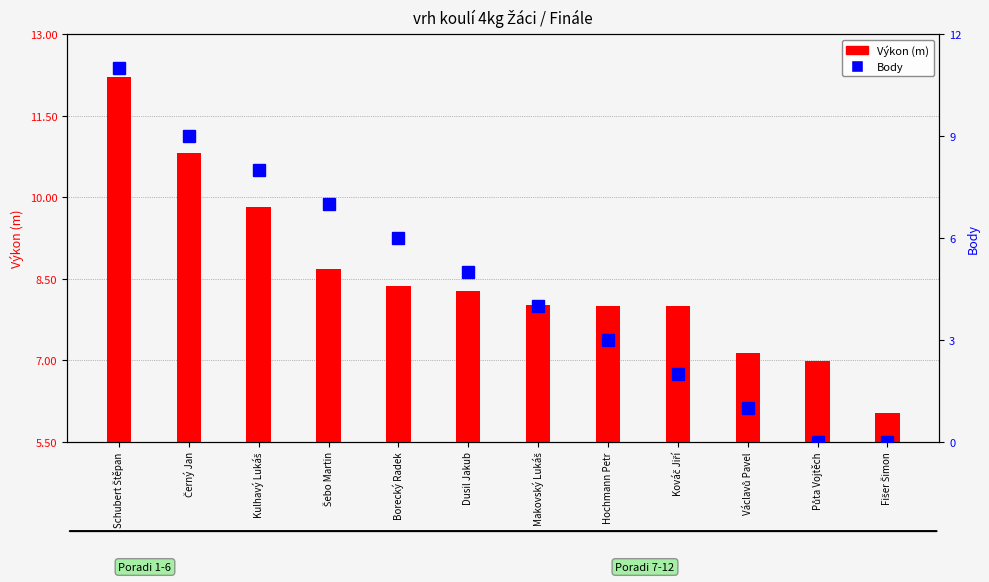

True or false: Výkon (m) has a value of 7.1 at Václavů Pavel.

True